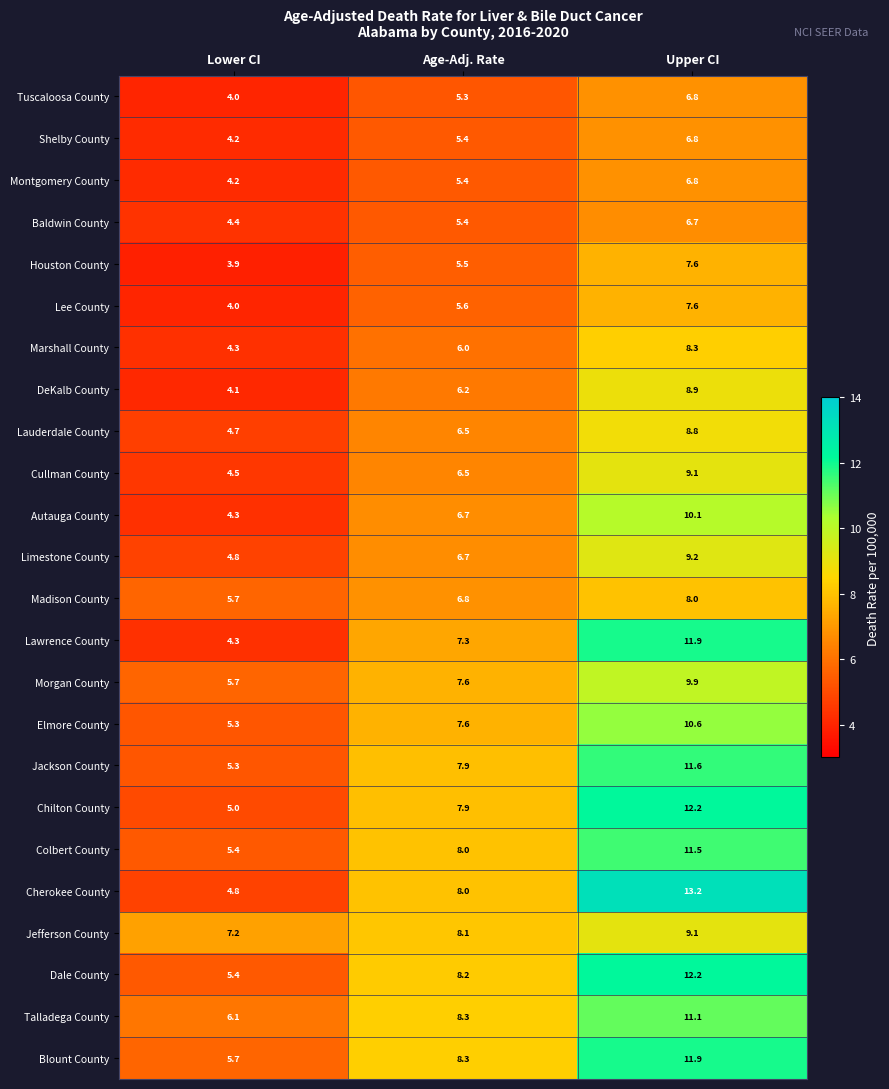

How many data points in Lauderdale County are above 6?

2